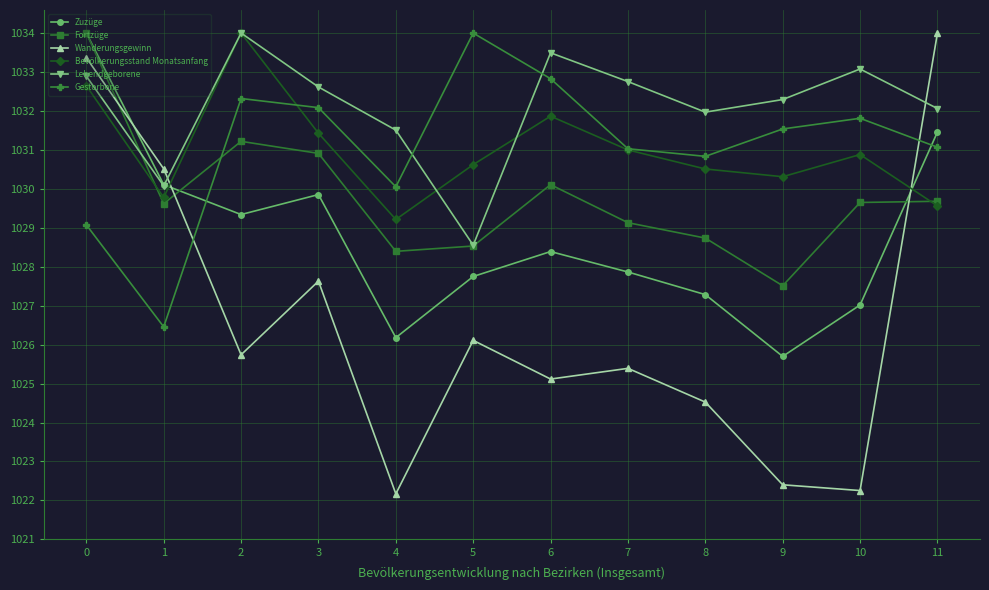

The Lebendgeborene series shows 1032.6 at 3. True or false?

True